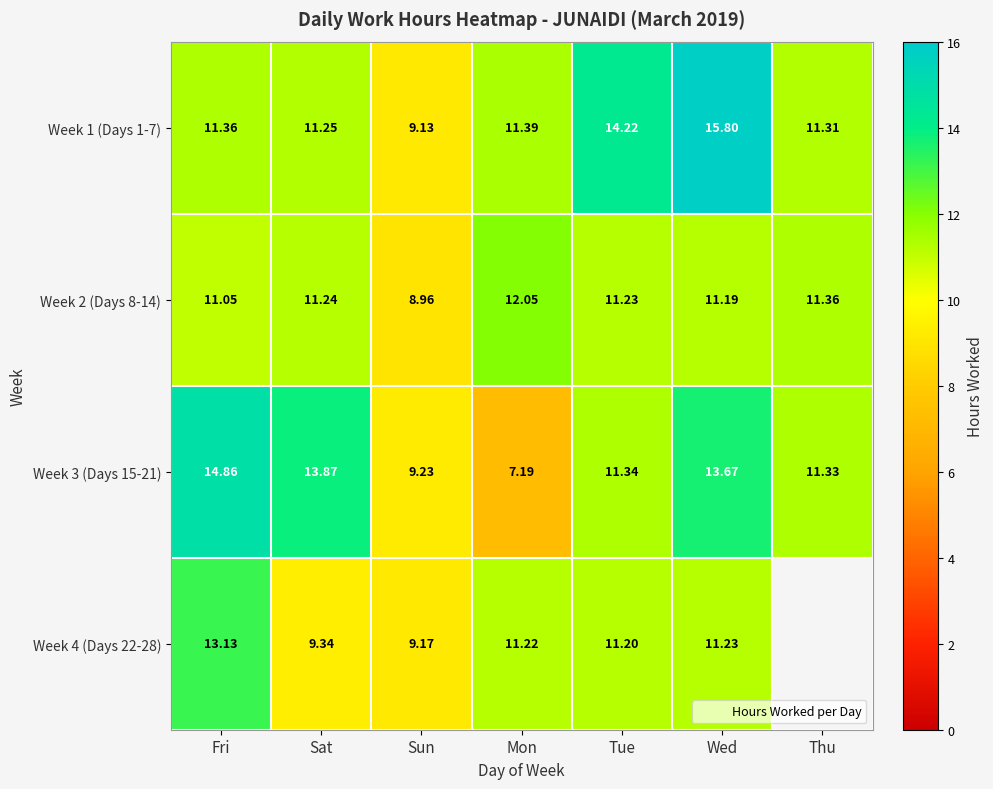

At how many categories does at least one series exceed 13?

4